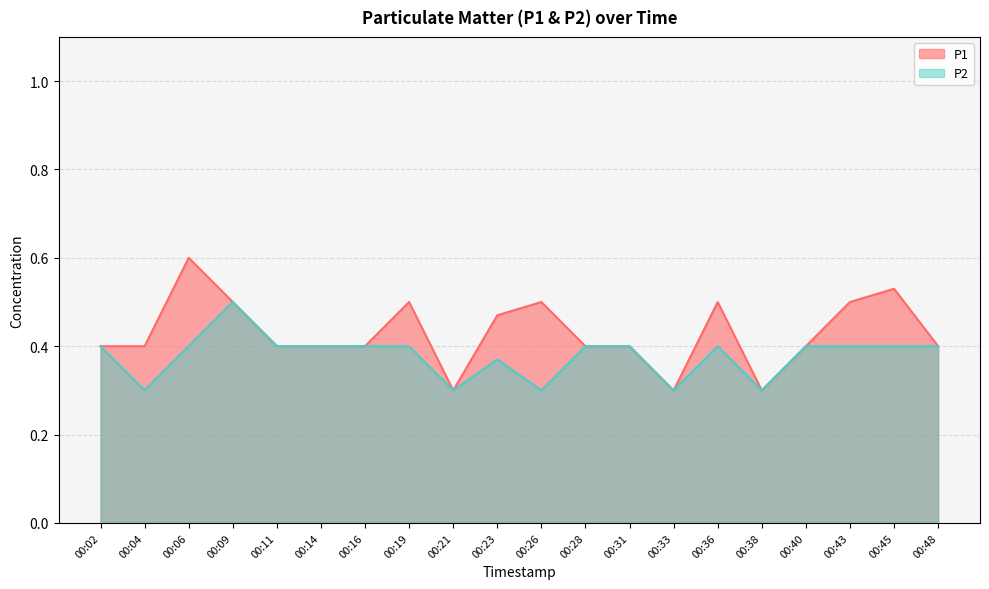

True or false: P1 and P2 cross at least once.

False